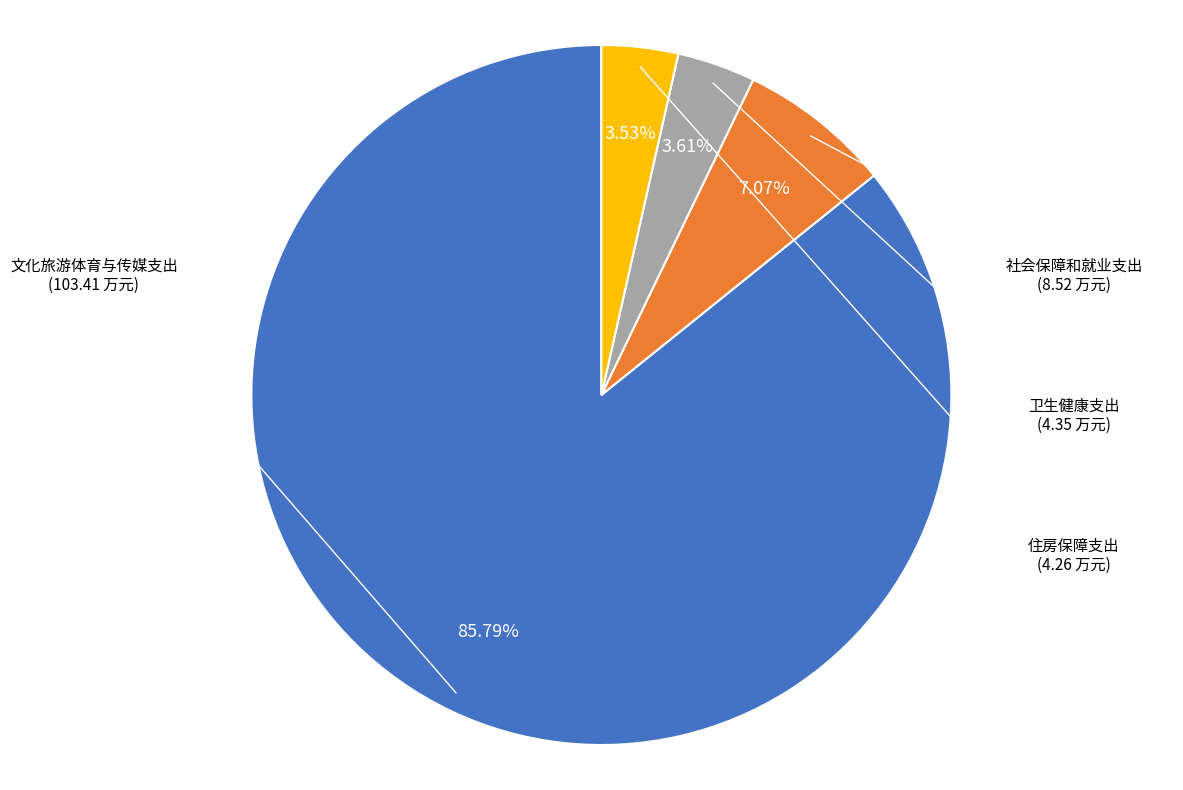

To the nearest percent, what is the average slice percentage?

25%